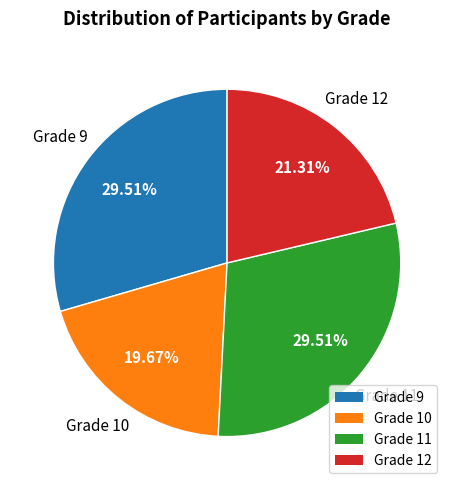

Is the sum of Grade 12 and Grade 9 greater than half?

Yes